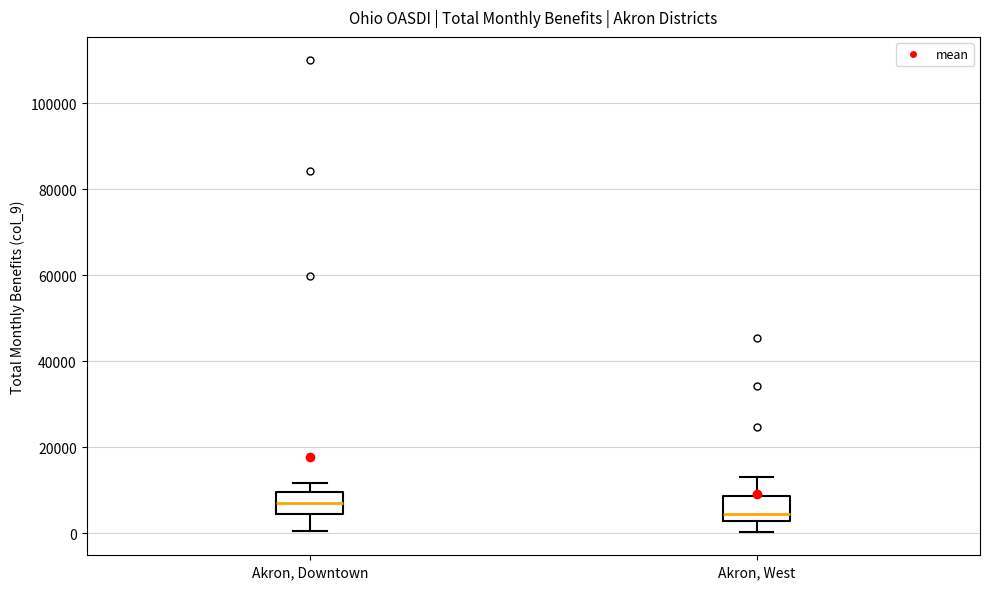

Reading left to right, read every box against the y-axis: the position of its median line, the range the box covers, and the ends of its whiskers. The values are not printed on the chart, so give them approximately, as read against the axis.

Akron, Downtown: median 8000, box 4000 to 10000, whiskers 0 to 12000
Akron, West: median 4000, box 2000 to 8000, whiskers 0 to 14000